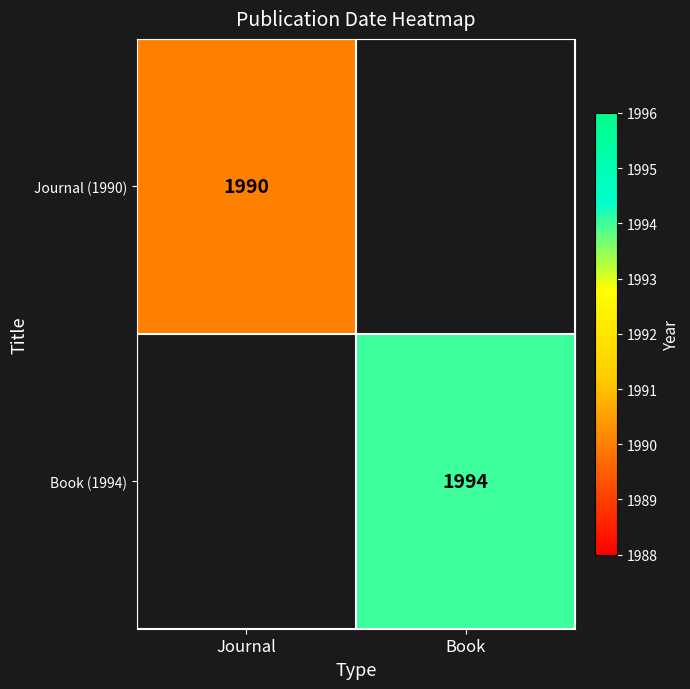

At which category is the sum across all series the highest?

Book